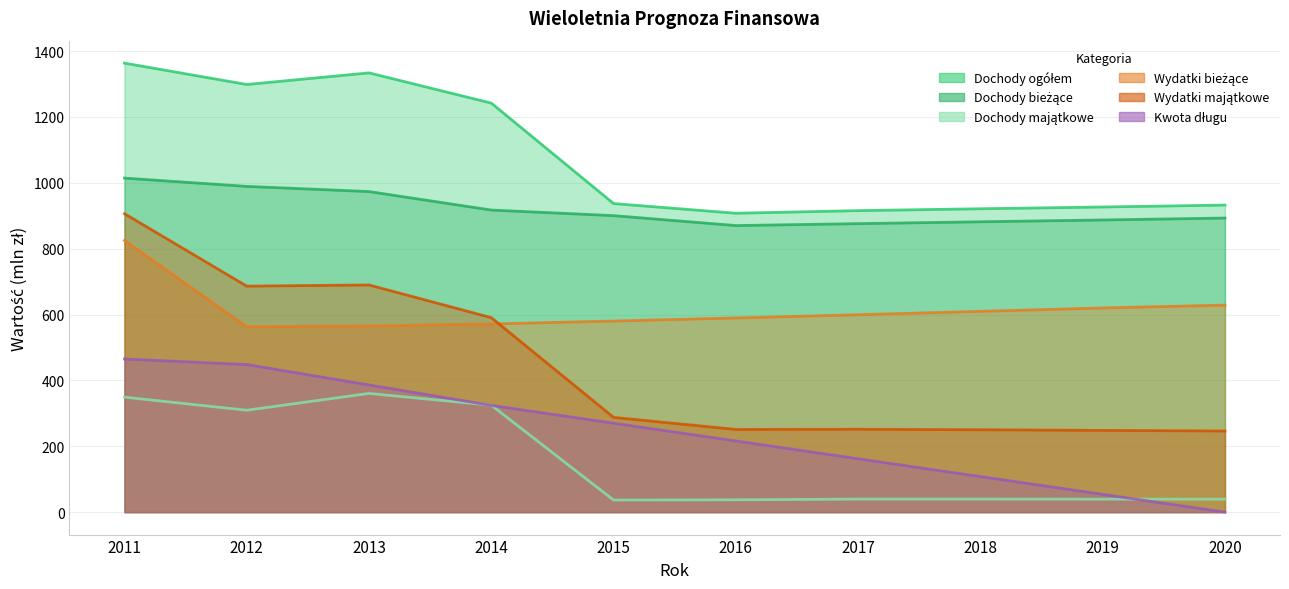

Between 2011 and 2012, which series saw the biggest shift?

Wydatki bieżące